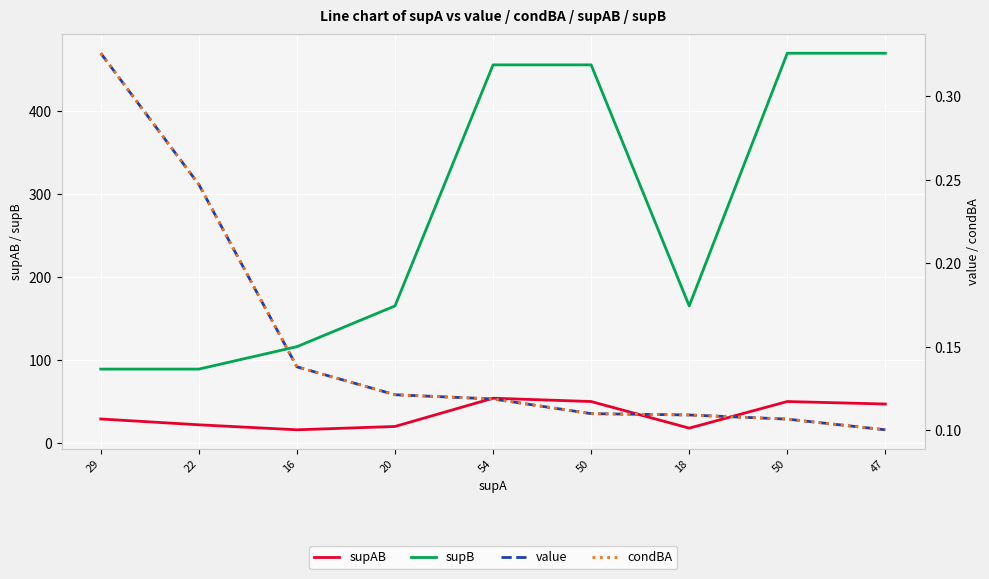

What is the difference between the maximum and minimum values in the condBA series?

0.2